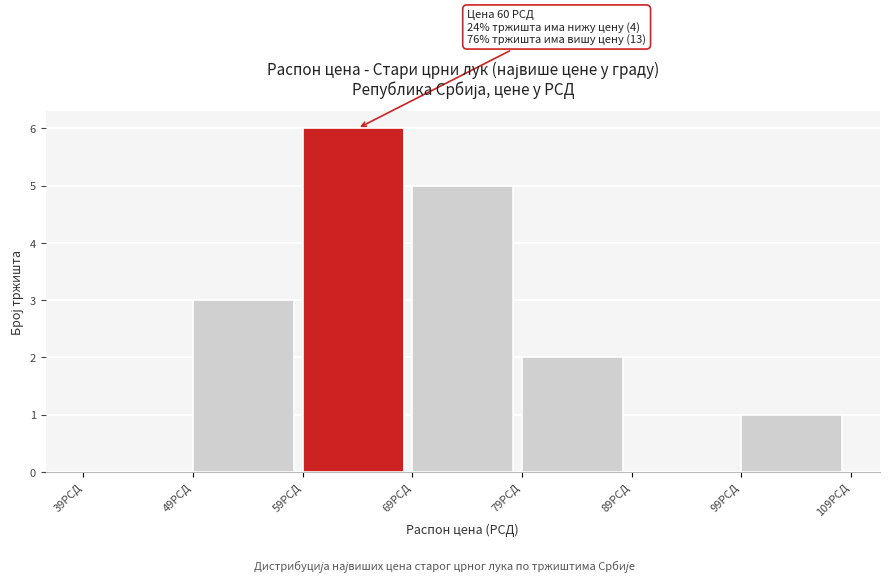

Over which range of the x-axis is the bar tallest?

59 to 69